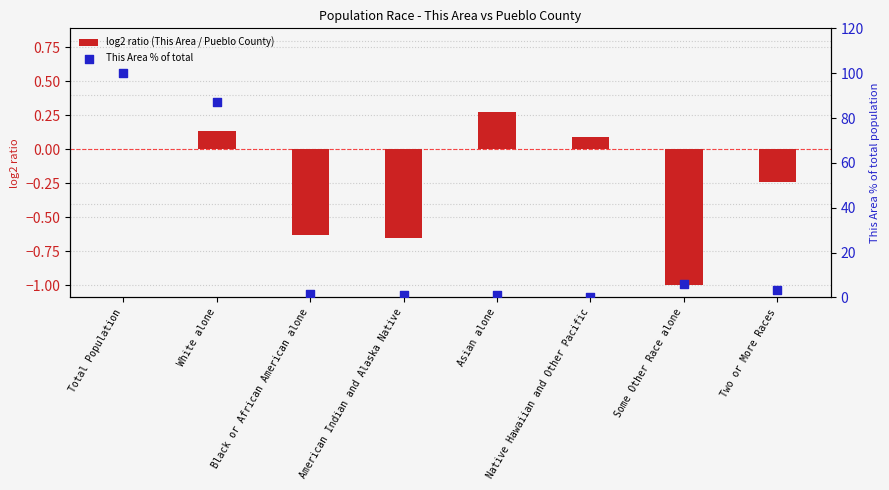

Which series contains the highest Y value?

This Area % of total